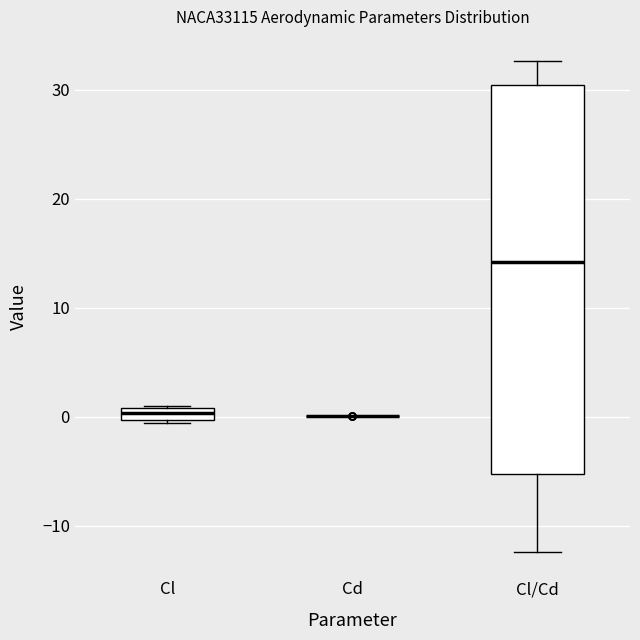

Where is the upper edge of the box for Cl/Cd on the y-axis? The values are not printed on the chart, so give them approximately, as read against the axis.

30